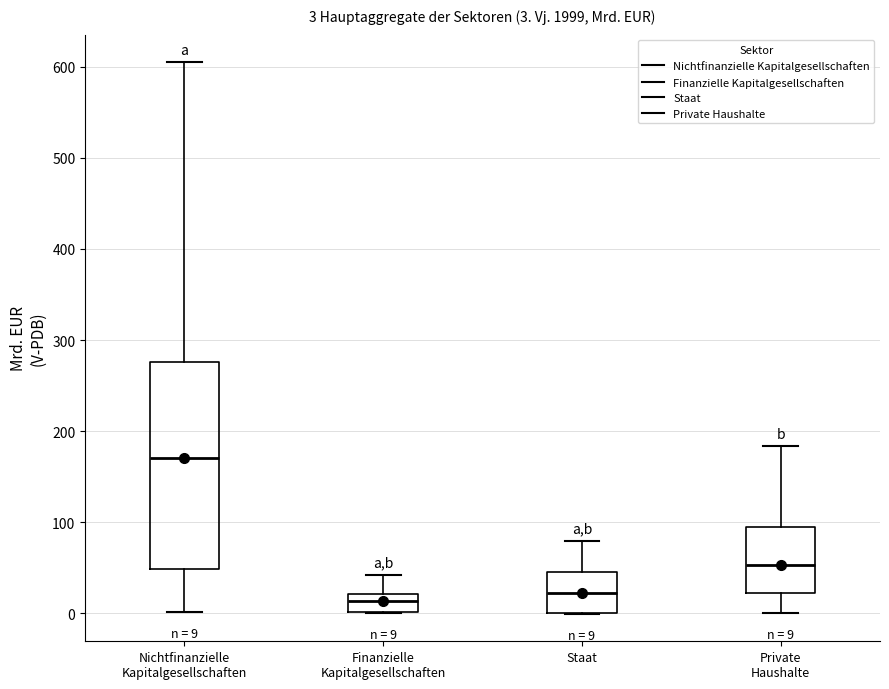

Comparing the boxes themselves (not the whiskers), which one is the tallest?

Nichtfinanzielle Kapitalgesellschaften